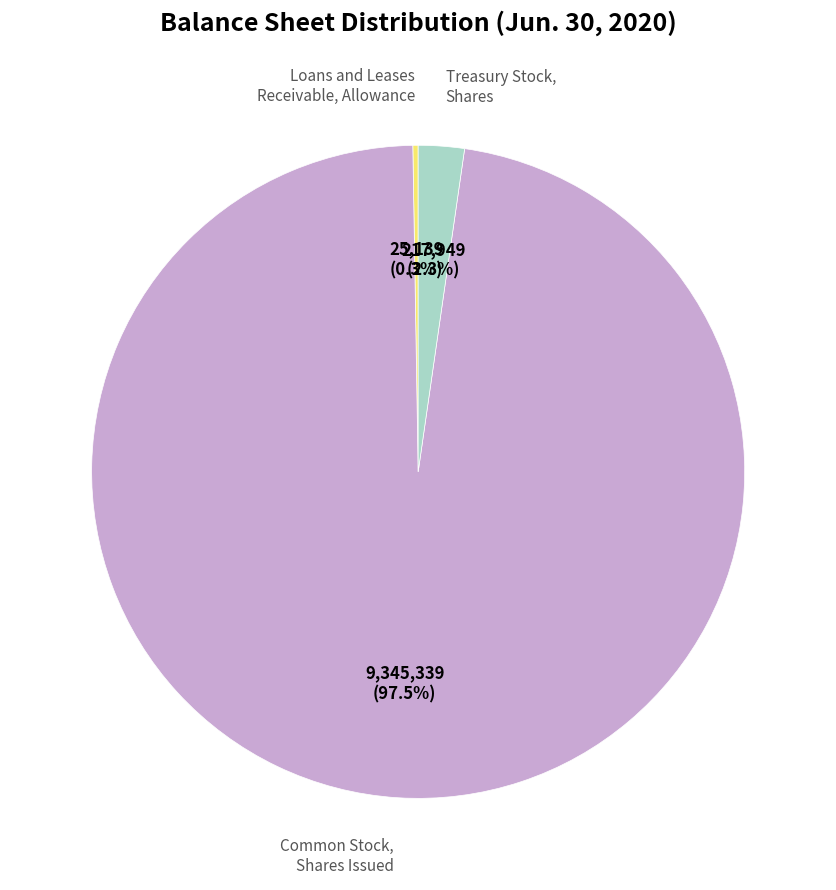

Does any single category account for the majority?

Yes